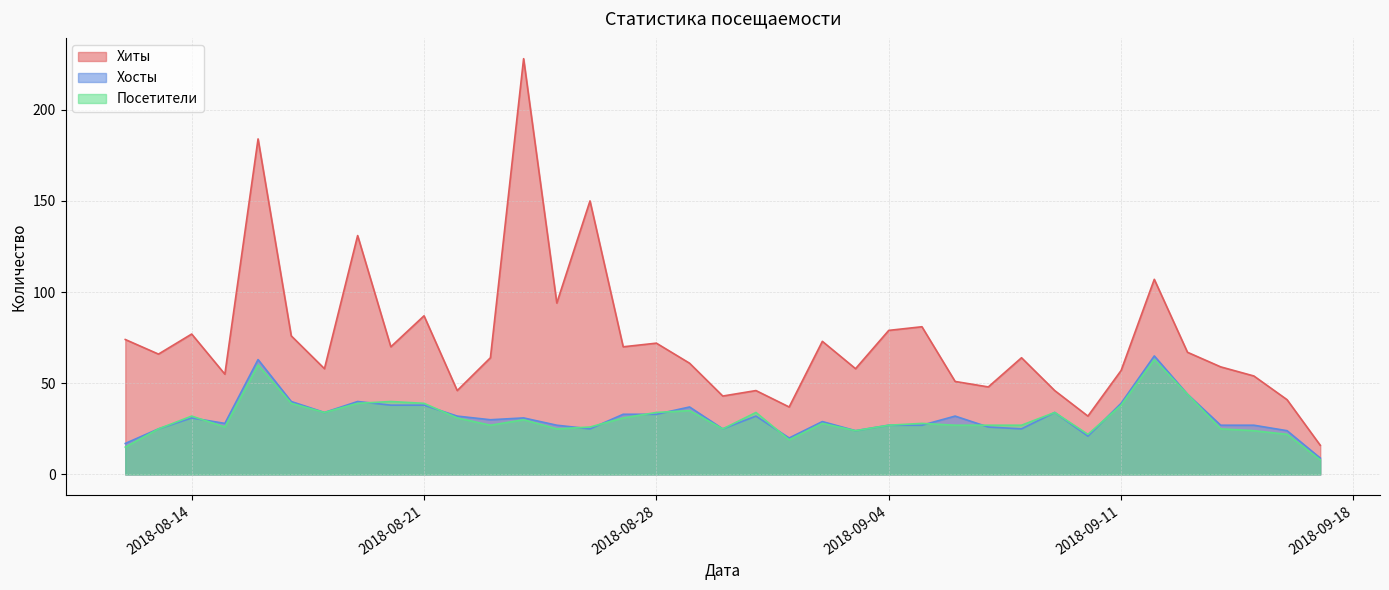

How many lines are shown in the chart?

3